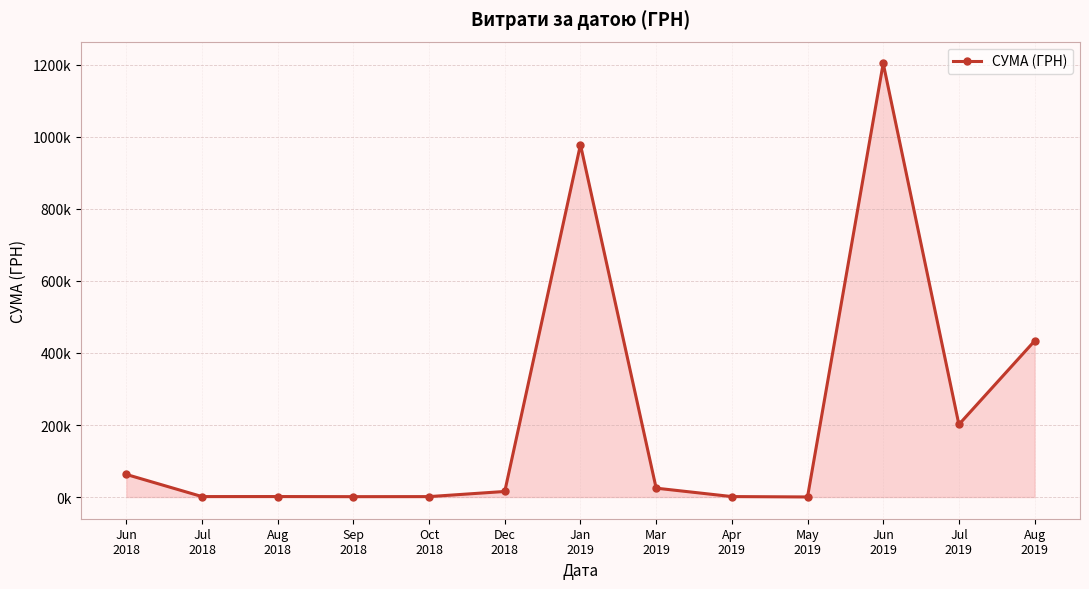

Between Apr
2019 and Jun
2019, which is larger?

Jun
2019